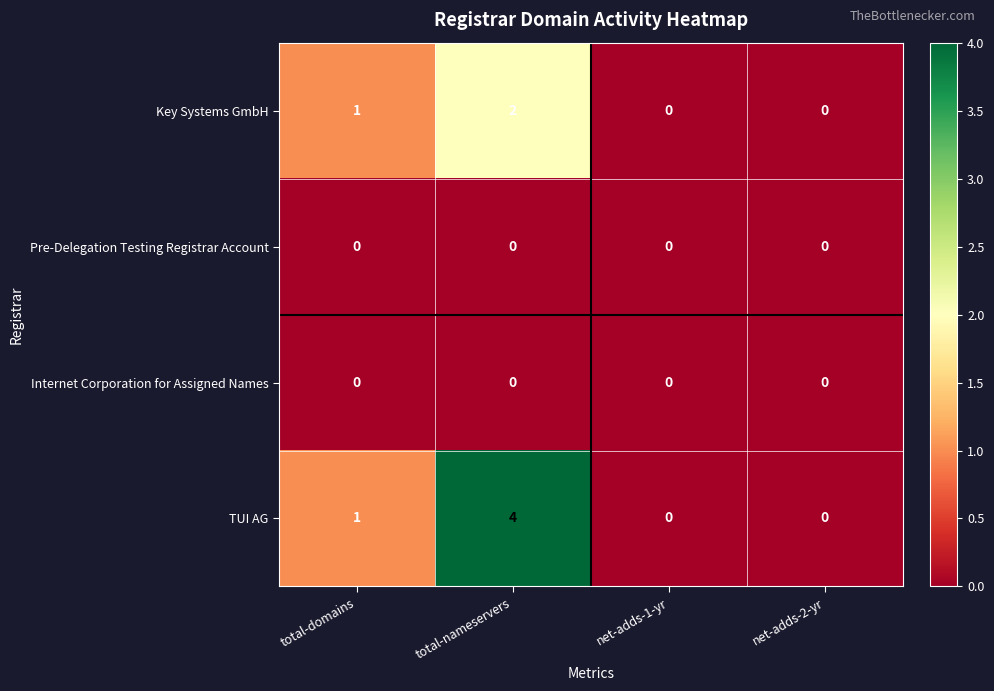

Which series has the largest total across all categories?

TUI AG